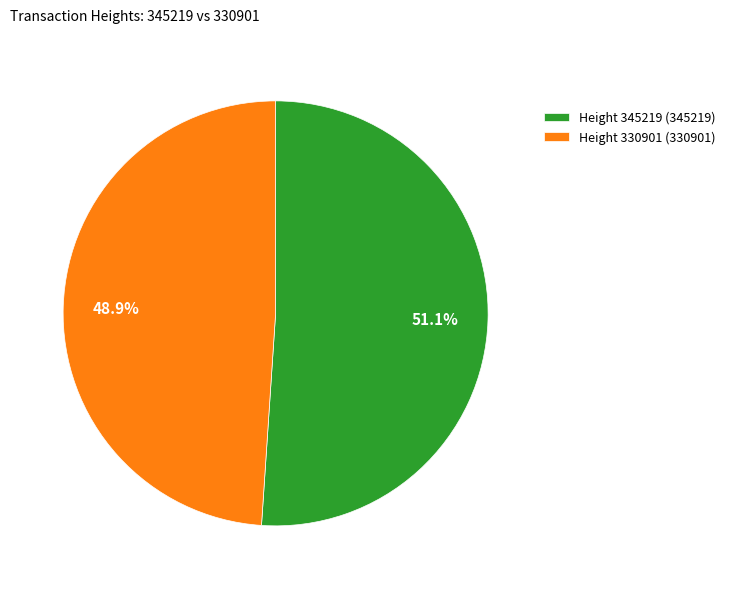

How many slices are in this pie chart?

2